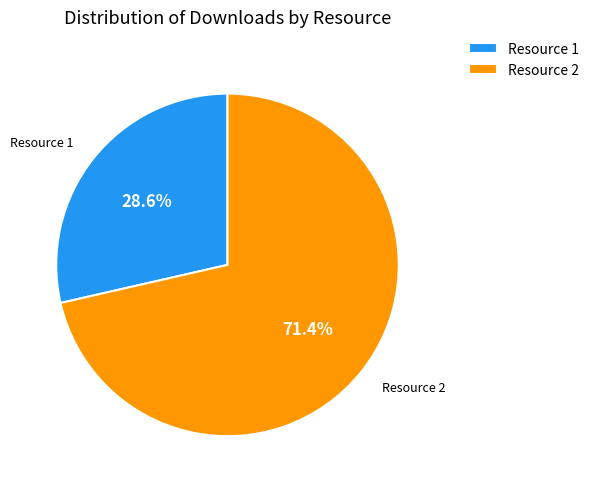

What is the total percentage of Resource 1 and Resource 2?

100.0%